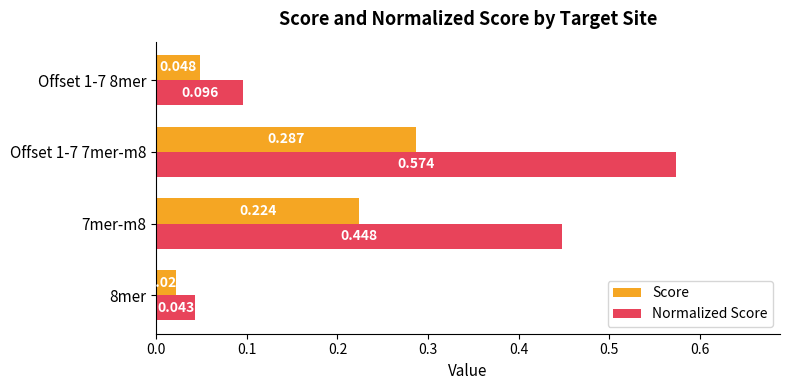

Between 8mer and 7mer-m8, which series saw the biggest shift?

Normalized Score